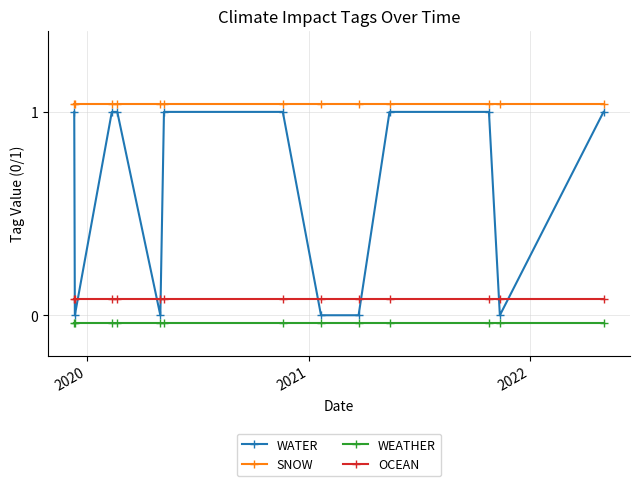

Which series has the widest spread of values?

WATER